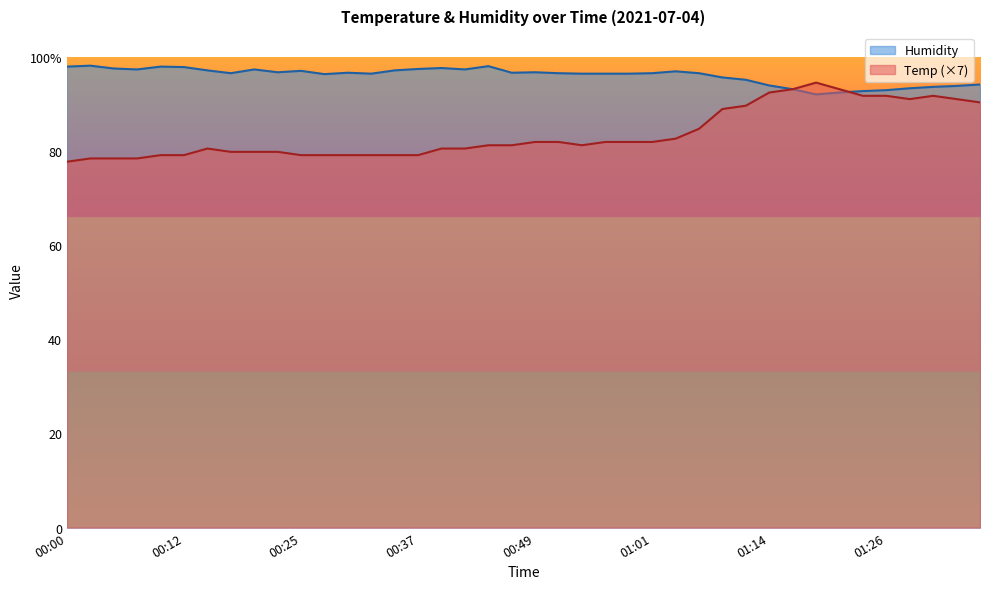

Between 00:30 and 00:12, which is larger?

00:30